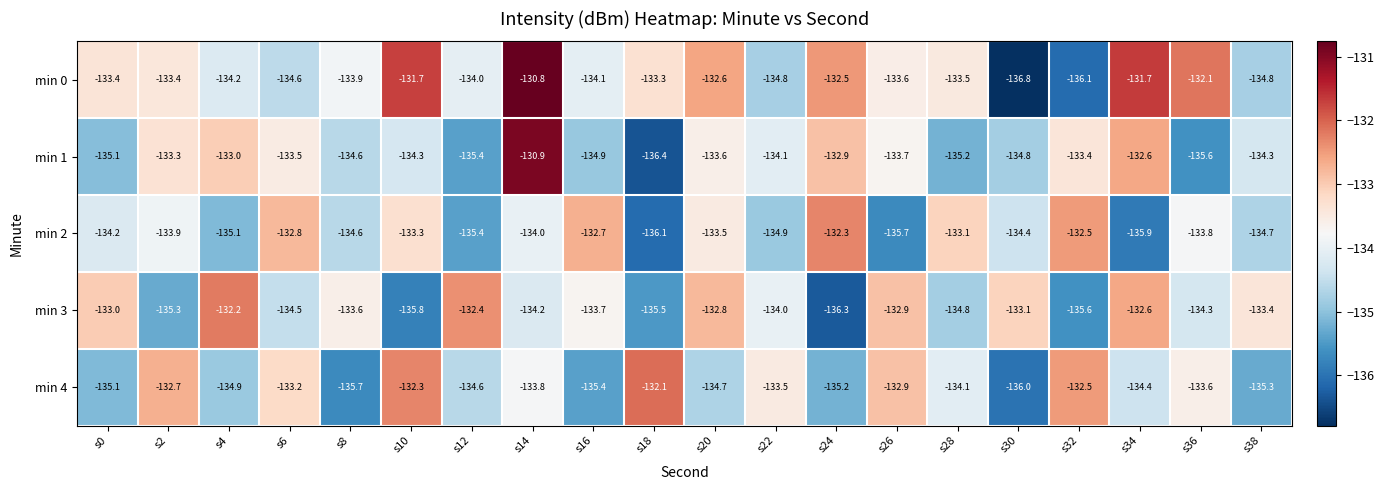

How many data points in min 1 are less than -134?

11